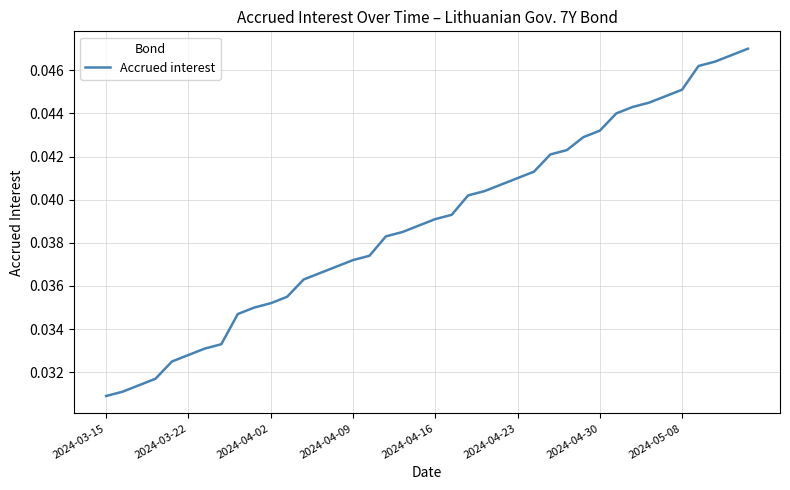

Is it true that the value at 2024-04-30 is 0.1?

False